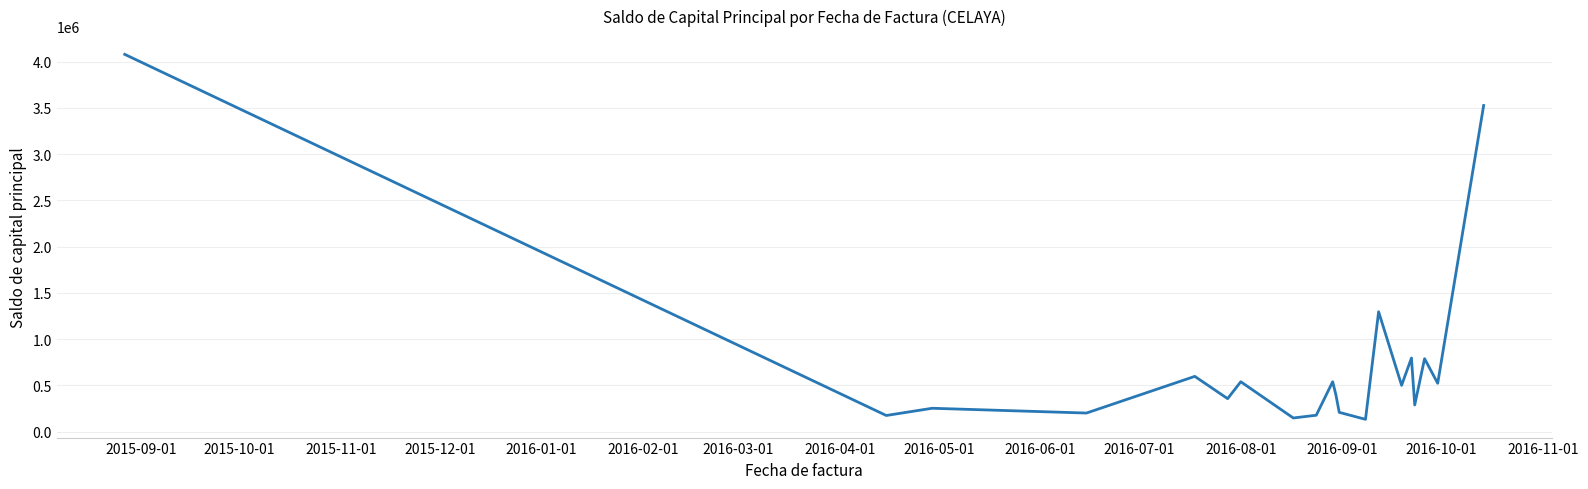

What is the maximum value shown in the chart?

4077342.1